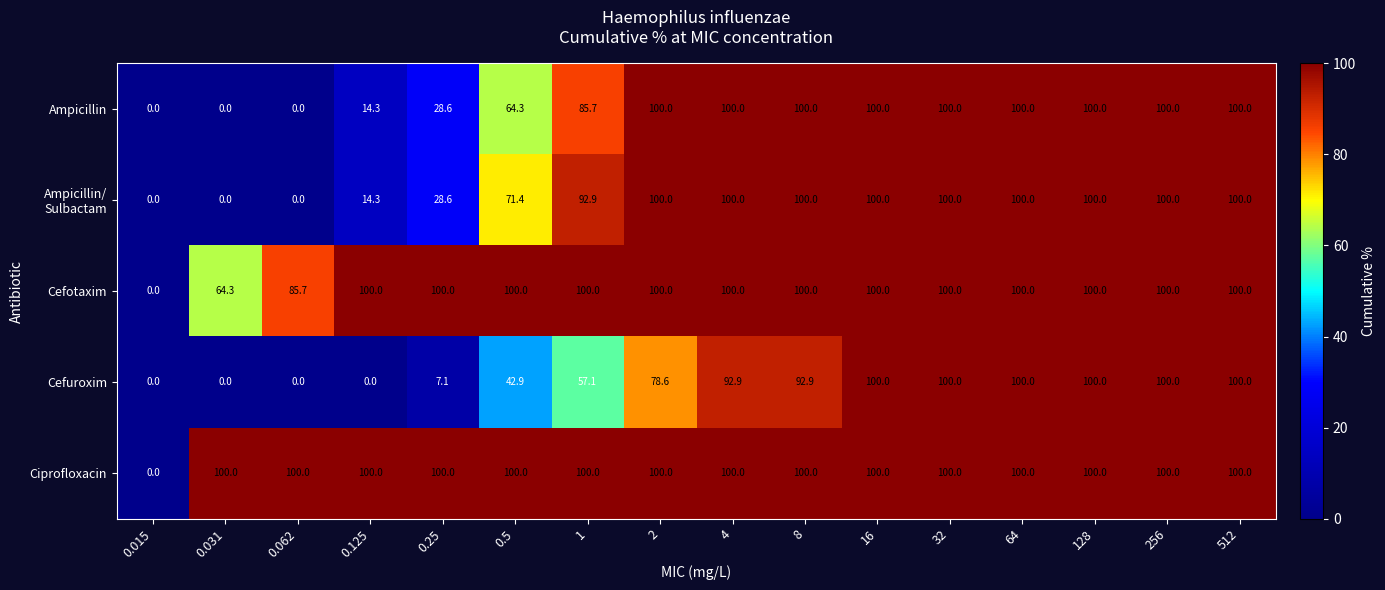

How many data points in Ampicillin are less than 100?

7